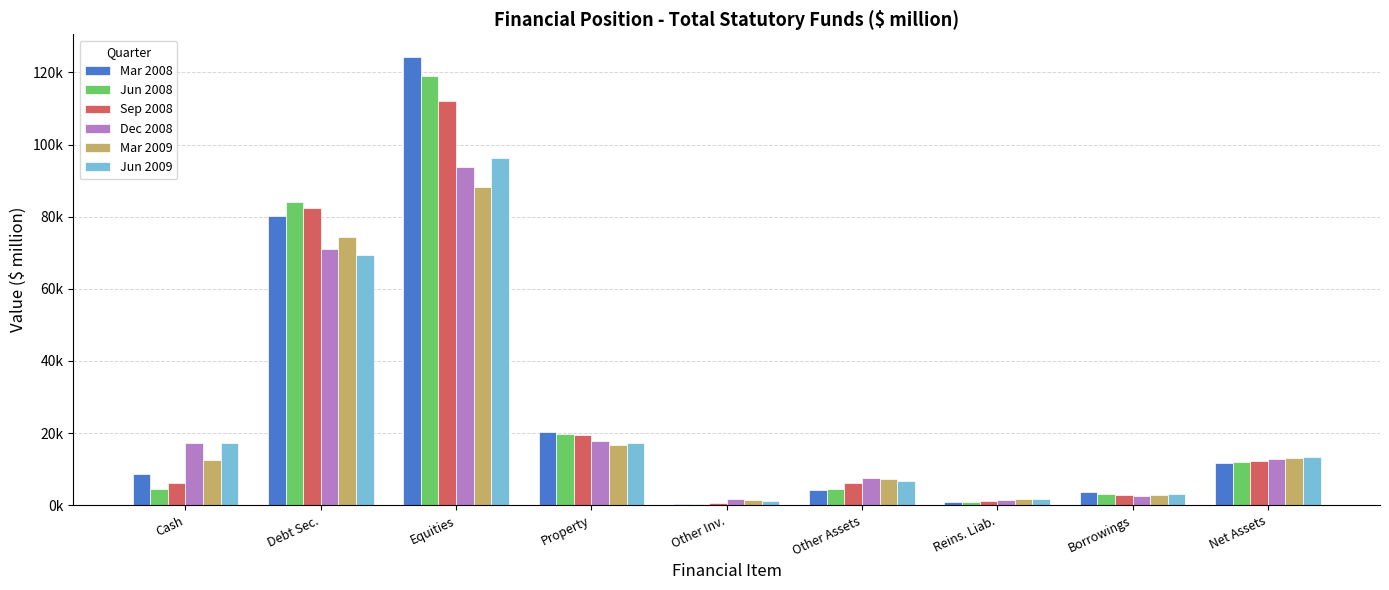

What is the label of the 2nd bar from the right?

Borrowings